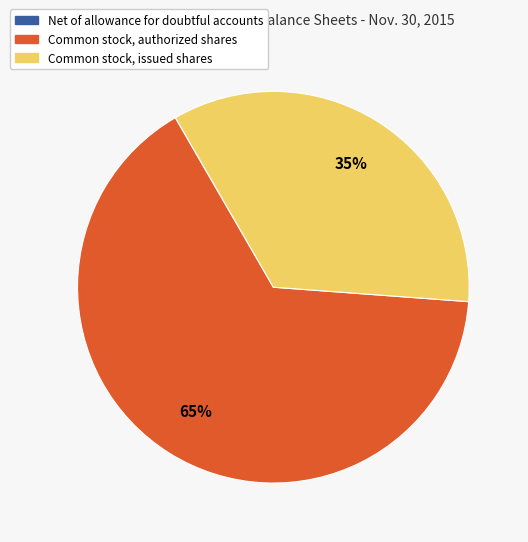

Does any single category account for the majority?

Yes